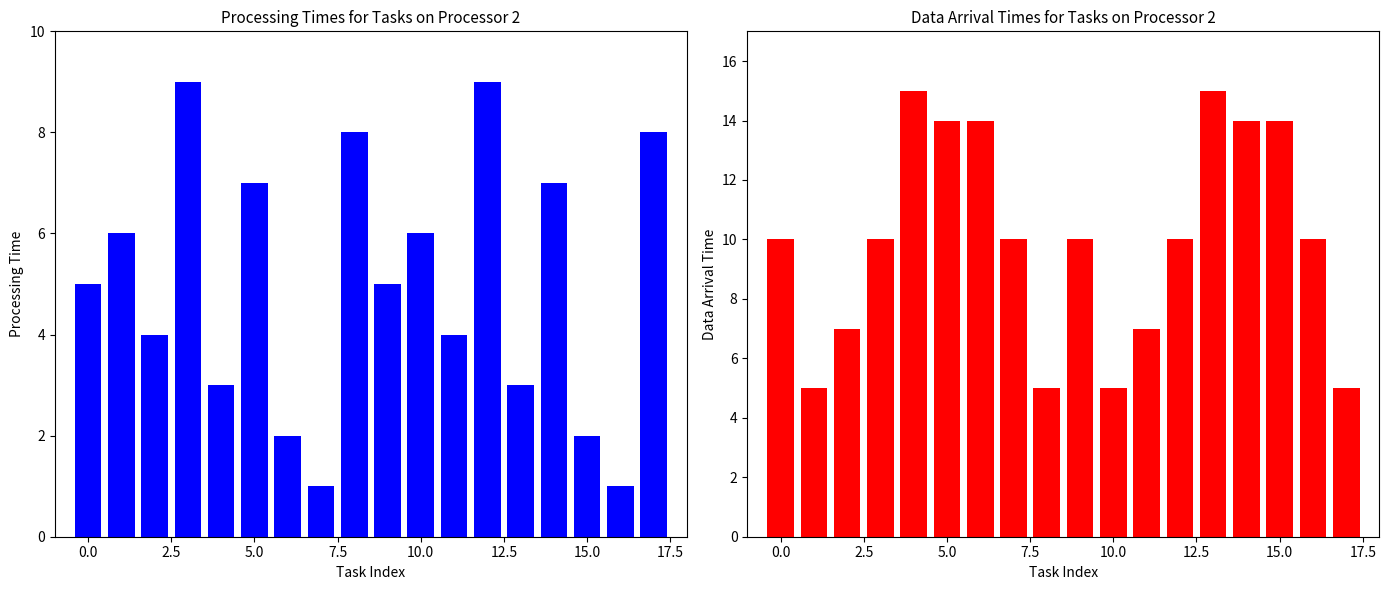

What is the difference between the second highest and second lowest values in the col_2 series?

8